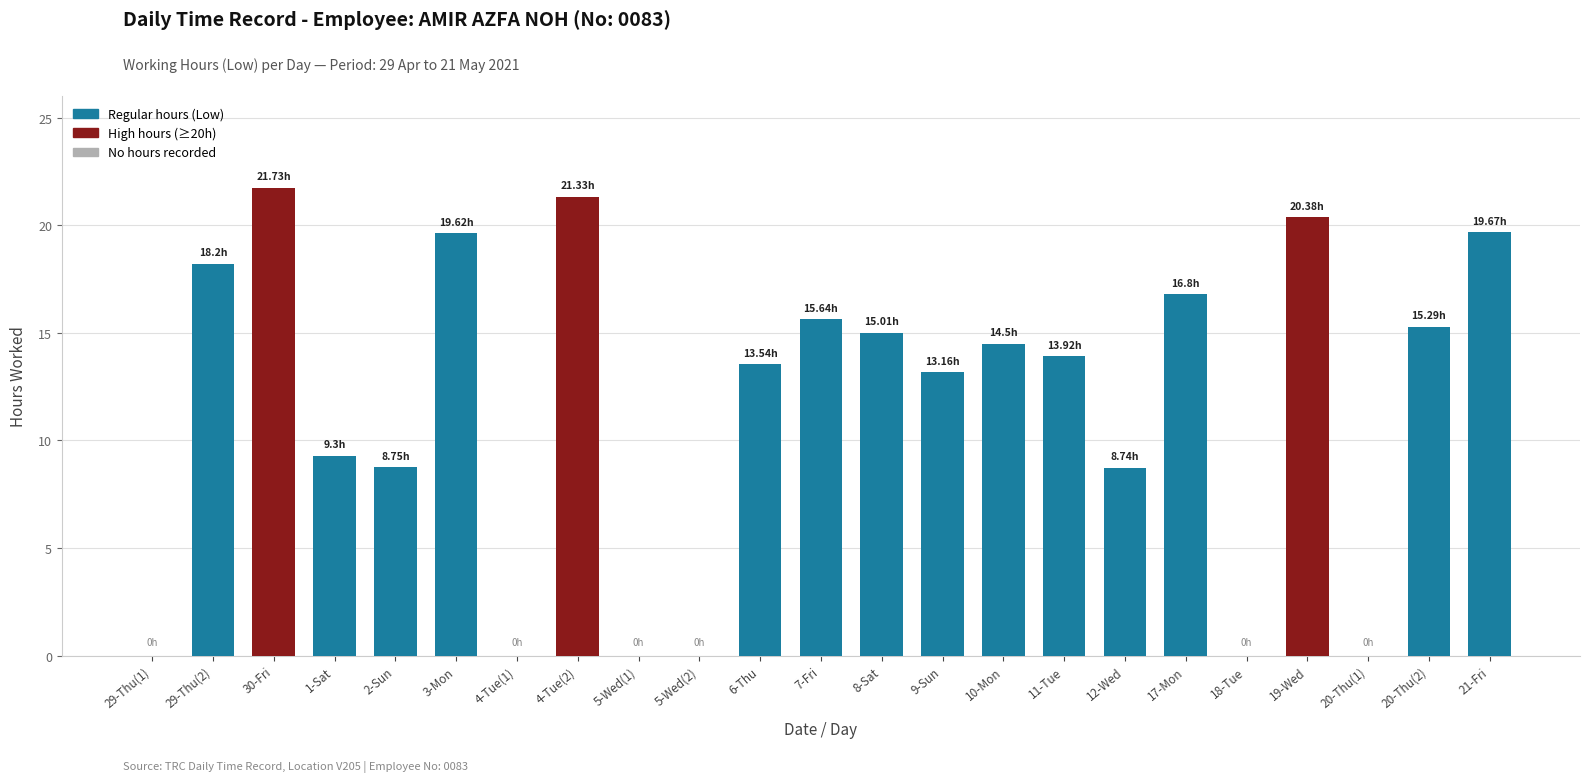

What is the change in value from 17-Mon to 18-Tue?

-16.8